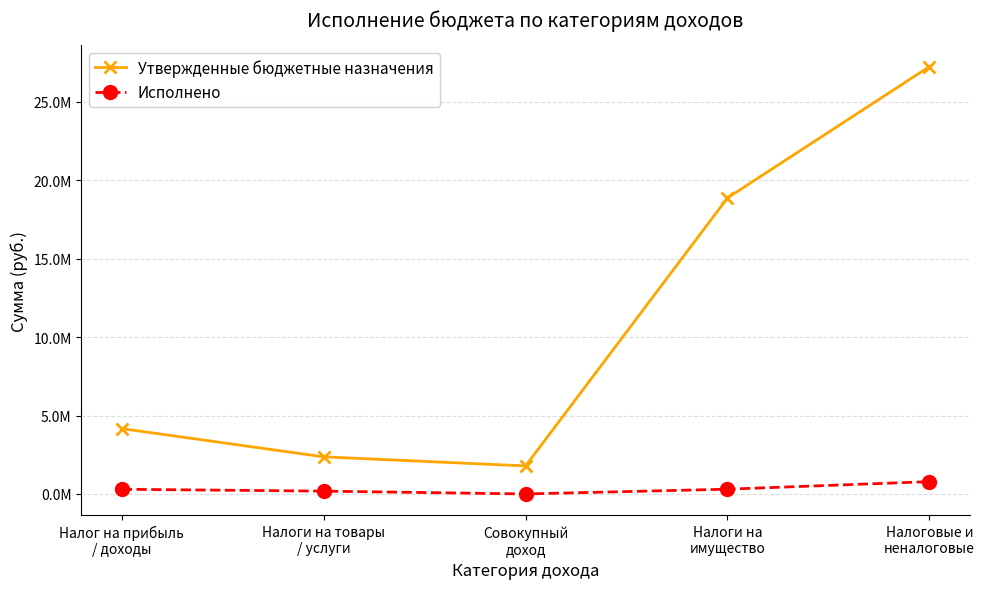

Is it true that Утвержденные бюджетные назначения equals 10680156.4 at Налоговые и
неналоговые?

False